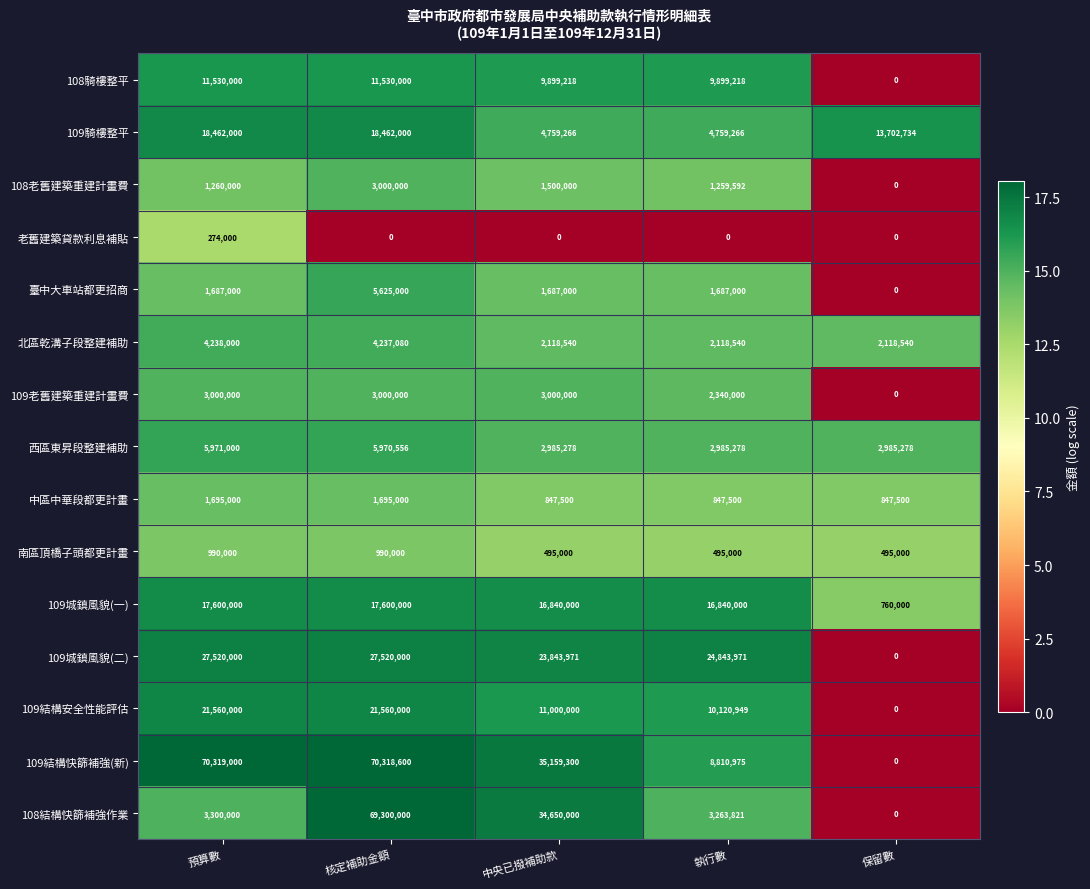

Between 預算數 and 中央已撥補助款, which series saw the biggest shift?

109結構快篩補強(新)